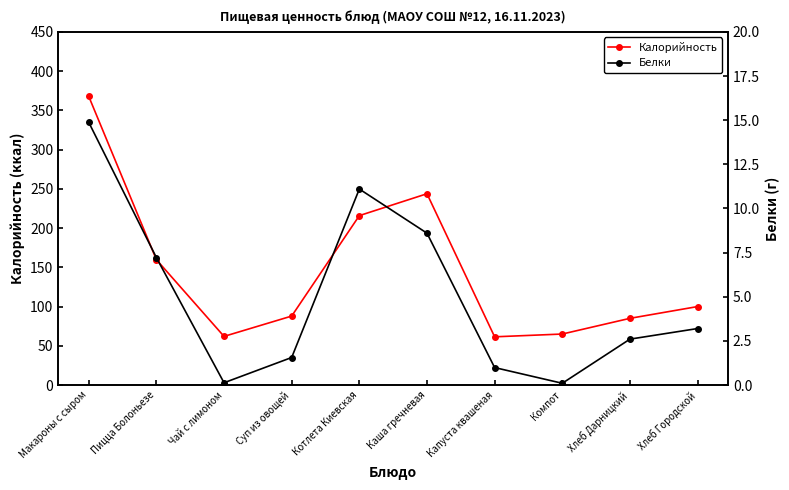

How many data points does each series have?

10